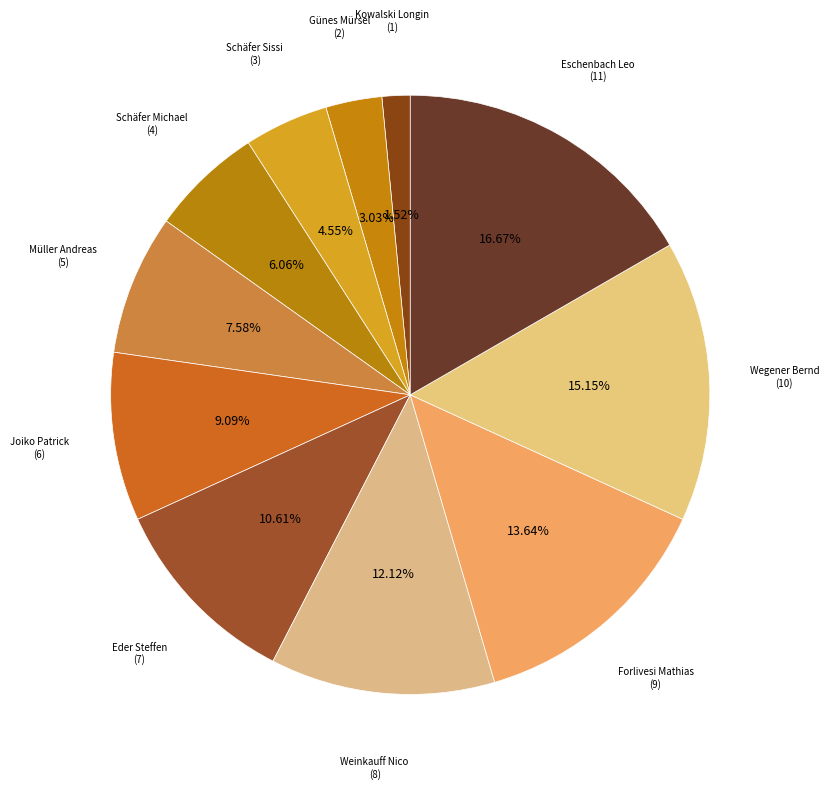

How many slices are in this pie chart?

11